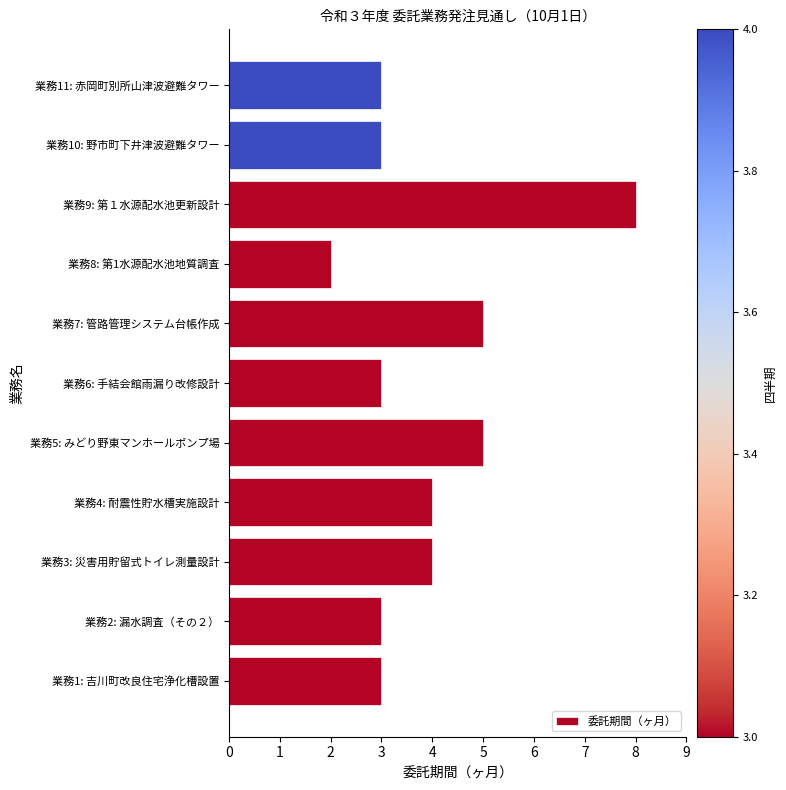

How many distinct data groups are displayed?

1